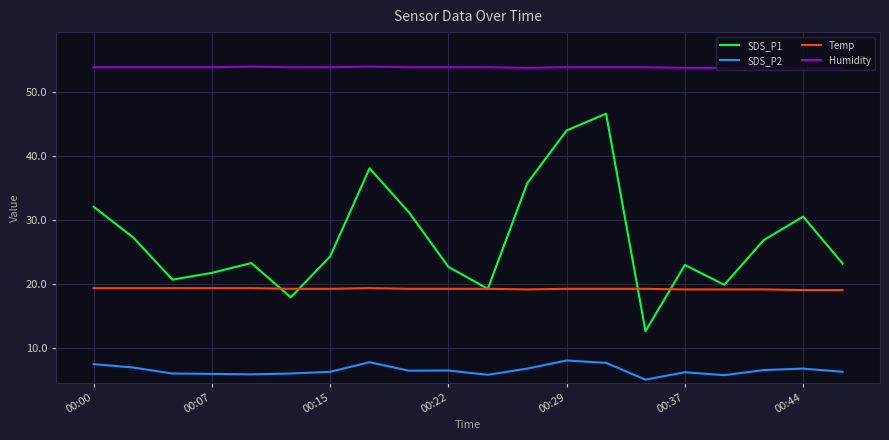

What is the difference between the maximum and minimum values in the SDS_P1 series?

34.1